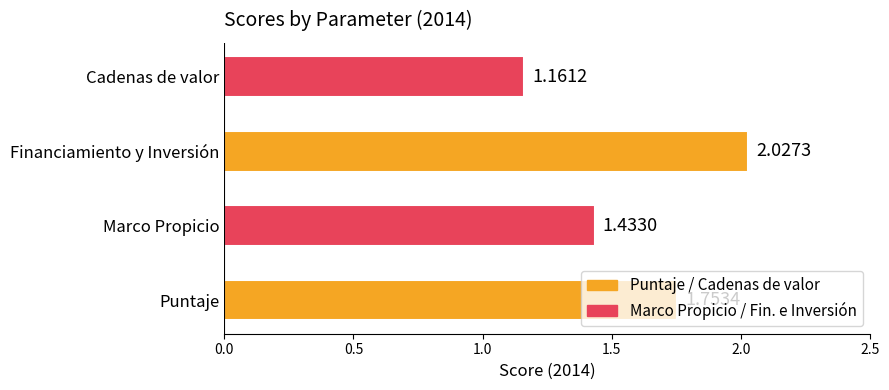

What is the sum of all values?

6.4